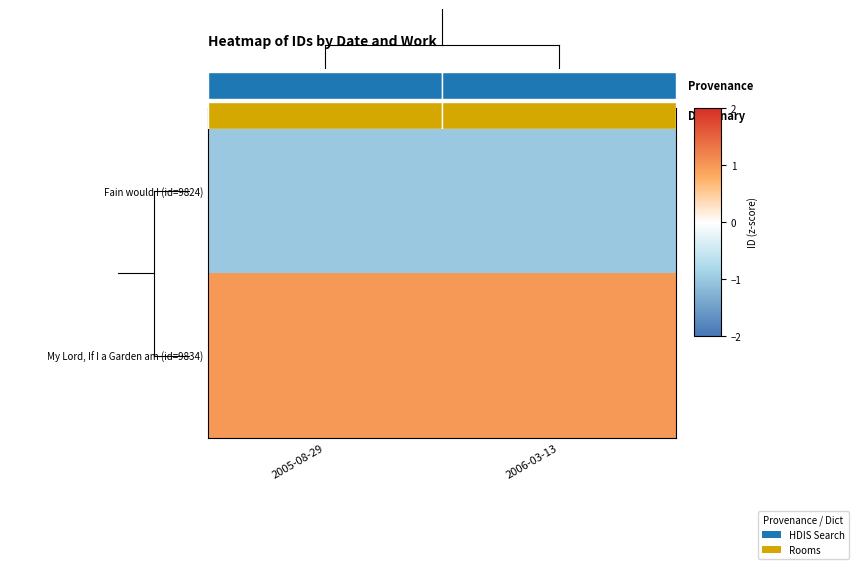

At which label is Fain would I (id=9824) closest to 0?

2005-08-29